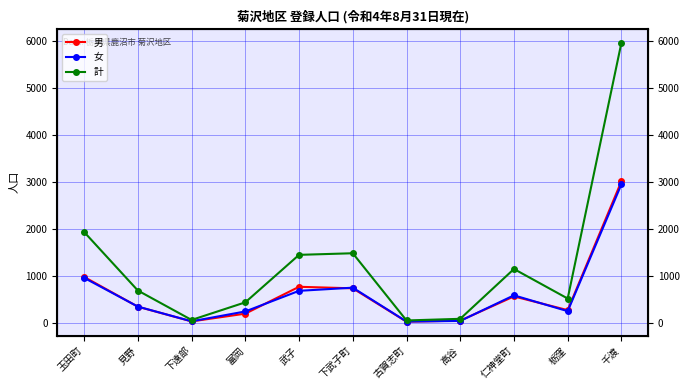

The value of 男 at 富岡 is 71. True or false?

False